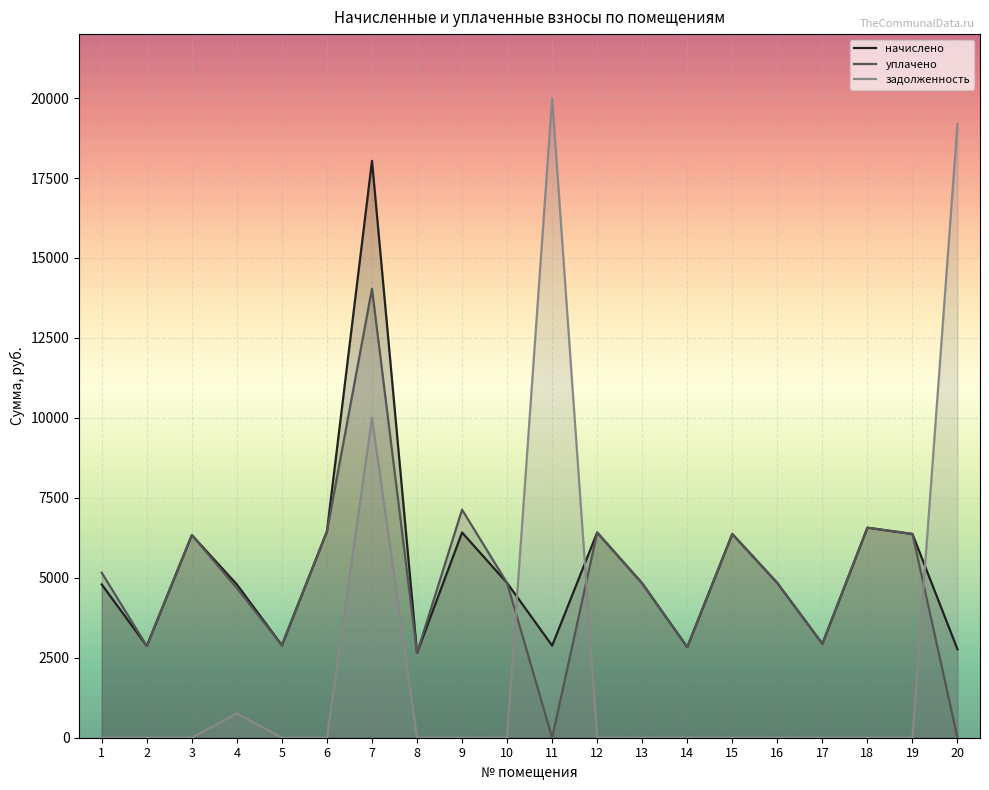

What is the highest value of the начислено series?

18037.0